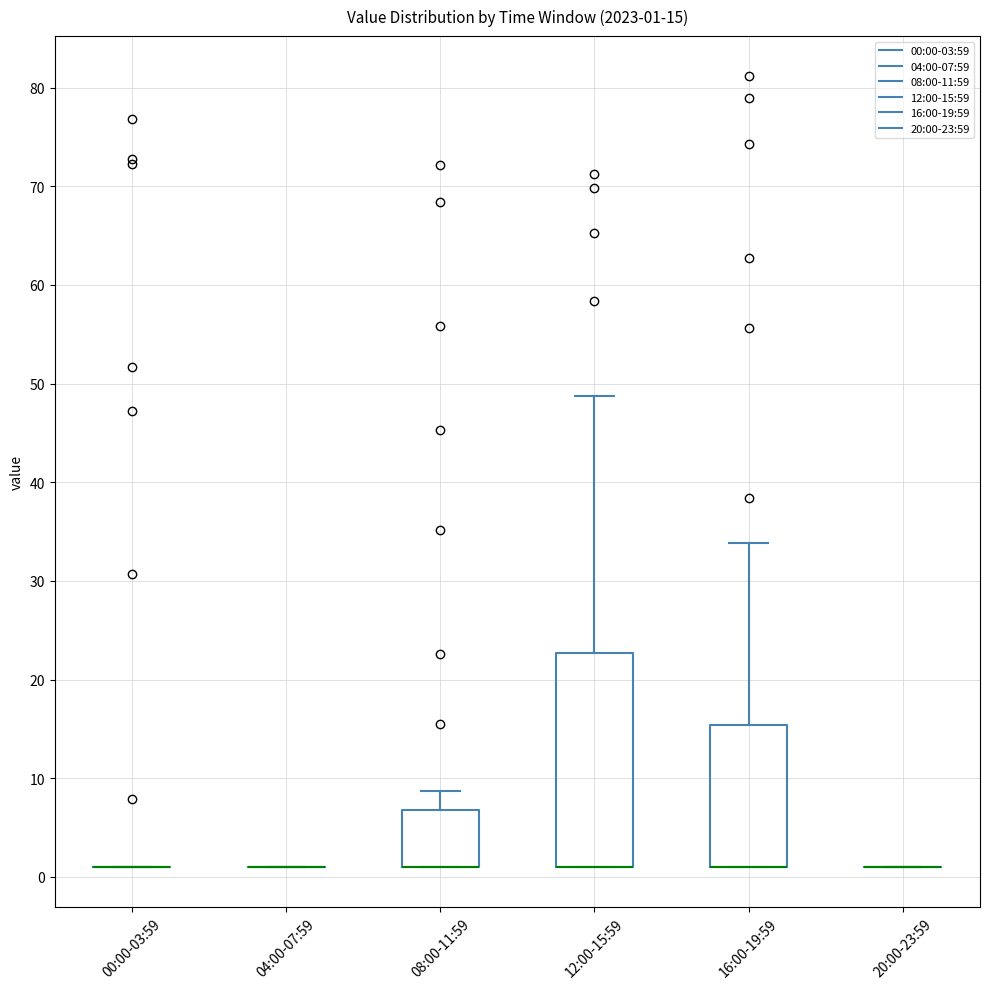

Comparing the boxes themselves (not the whiskers), which one is the tallest?

12:00-15:59